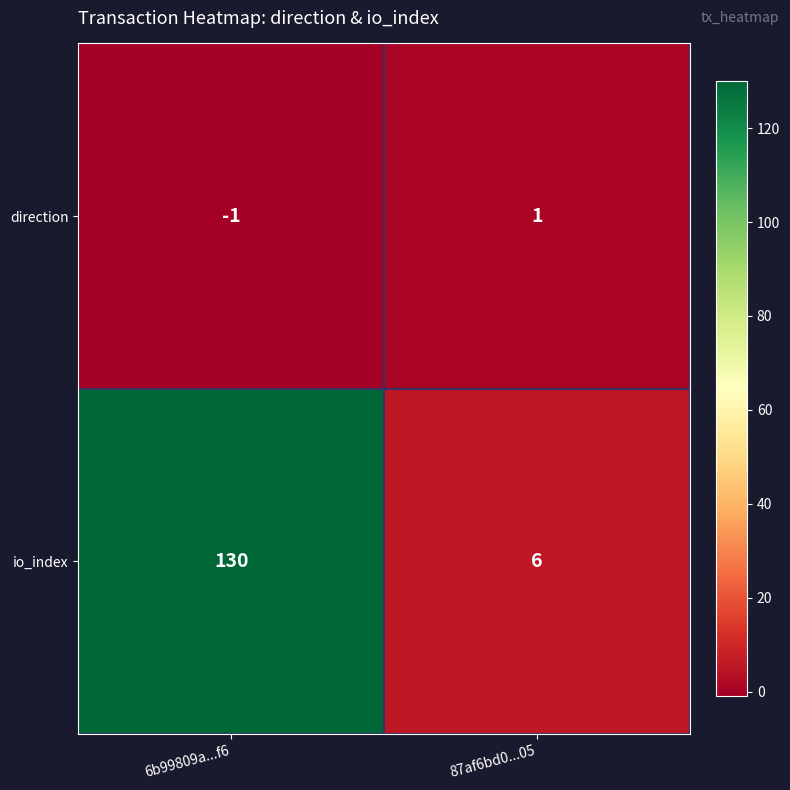

What is the sum of the io_index values at 87af6bd0...05 and 6b99809a...f6?

136